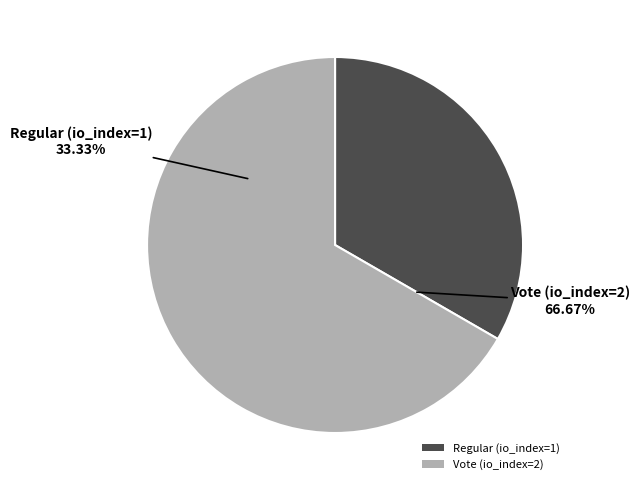

What is the change in value from Regular (io_index=1) to Vote (io_index=2)?

+1